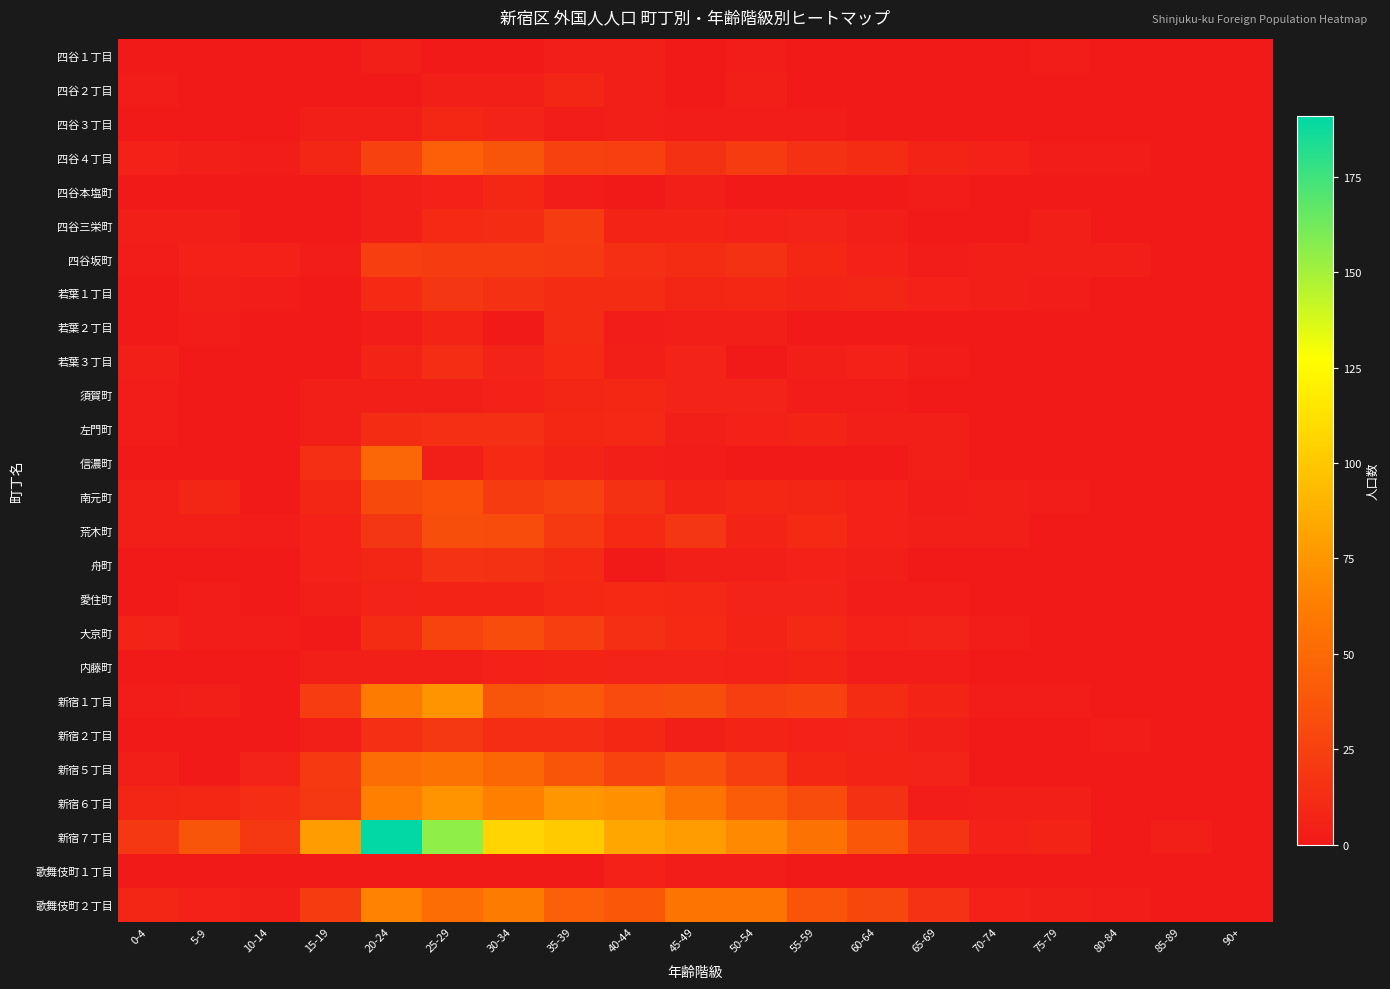

At how many categories does at least one series exceed 53?

9